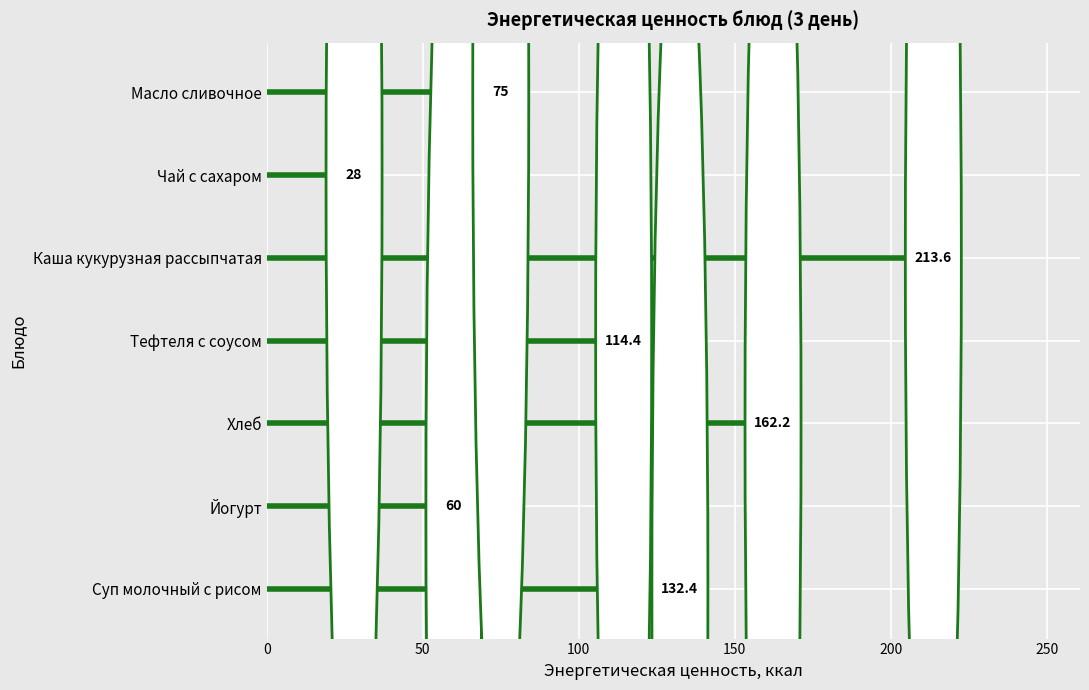

Rank the categories by value from lowest to highest.

Чай с сахаром, Йогурт, Масло сливочное, Тефтеля с соусом, Суп молочный с рисом, Хлеб, Каша кукурузная рассыпчатая